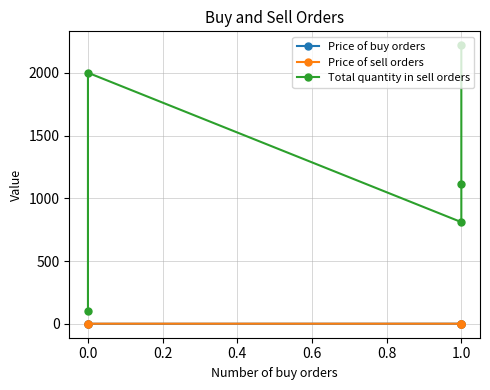

How many lines are shown in the chart?

3